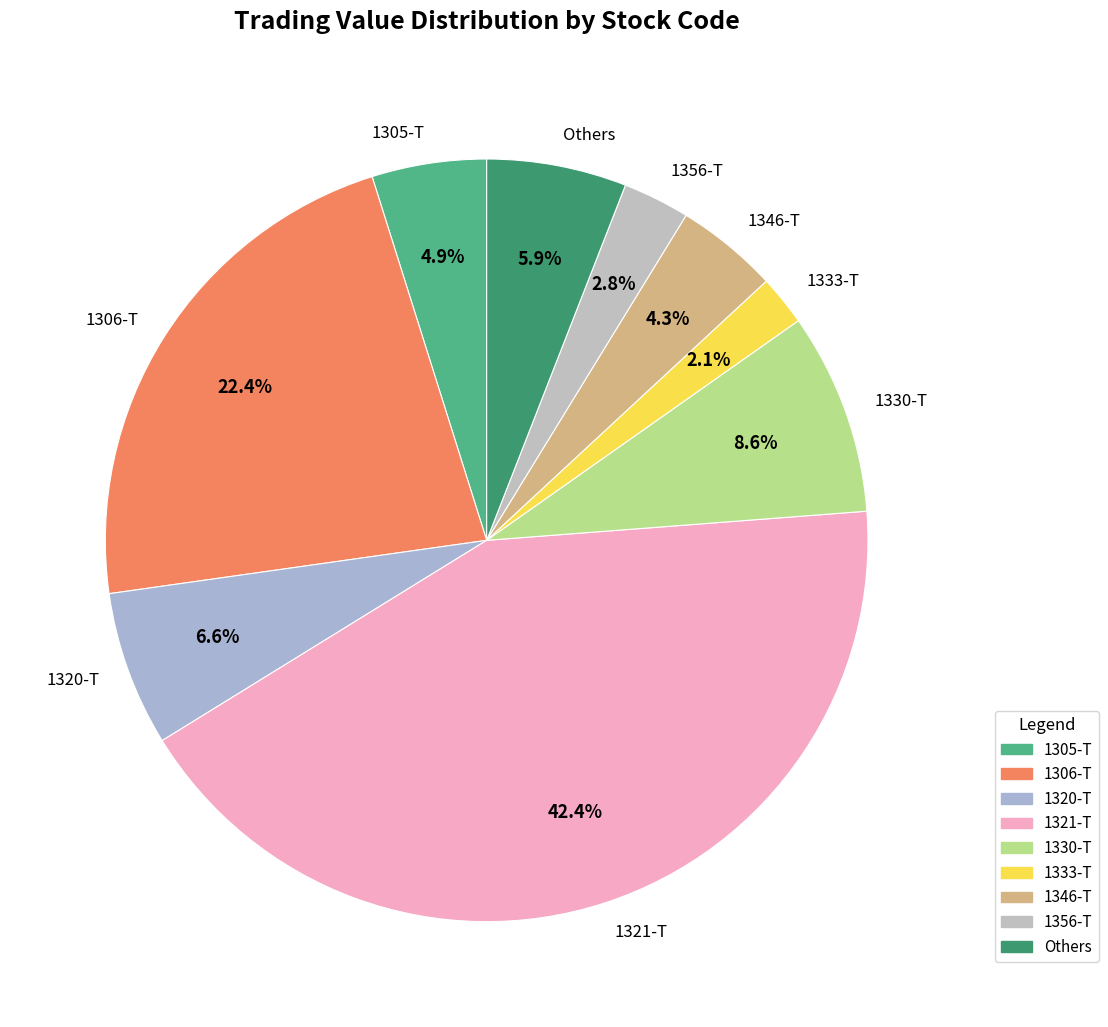

Is there a majority slice in this chart?

No